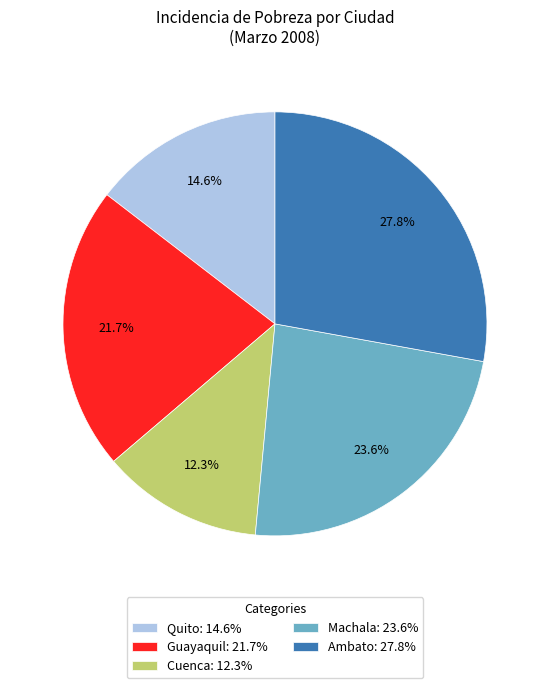

Combined, do Machala and Guayaquil account for over 50%?

No